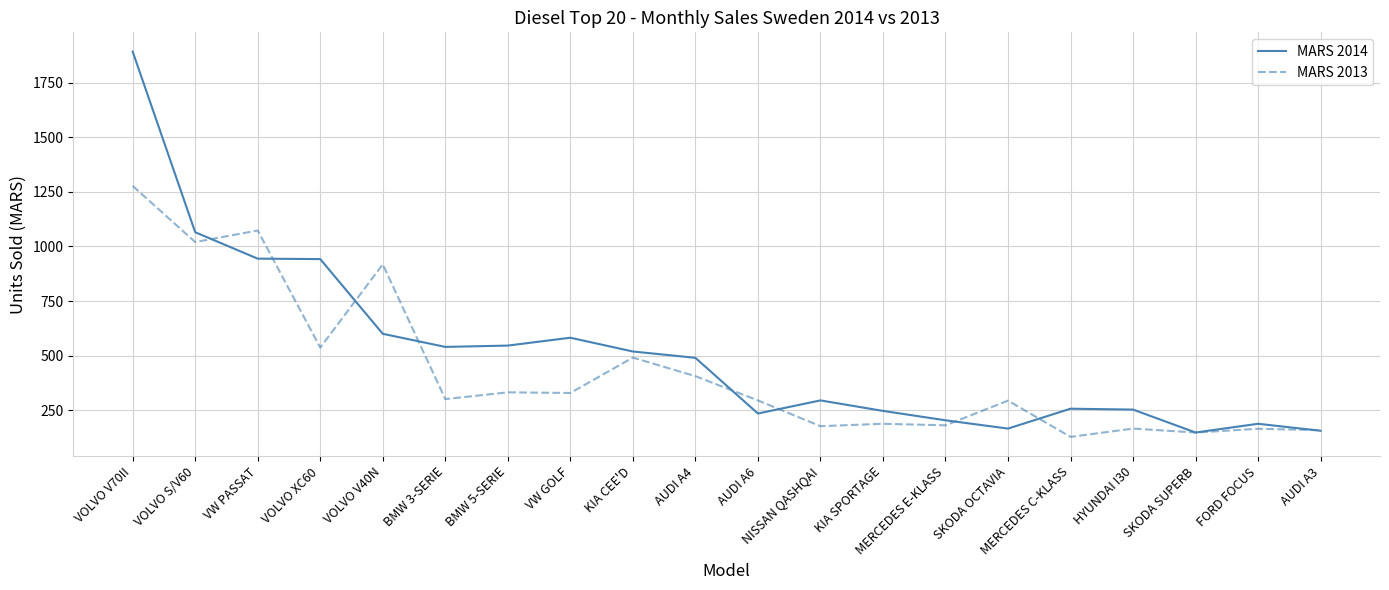

What is the difference between the MARS 2014 values at VOLVO V40N and AUDI A6?

365